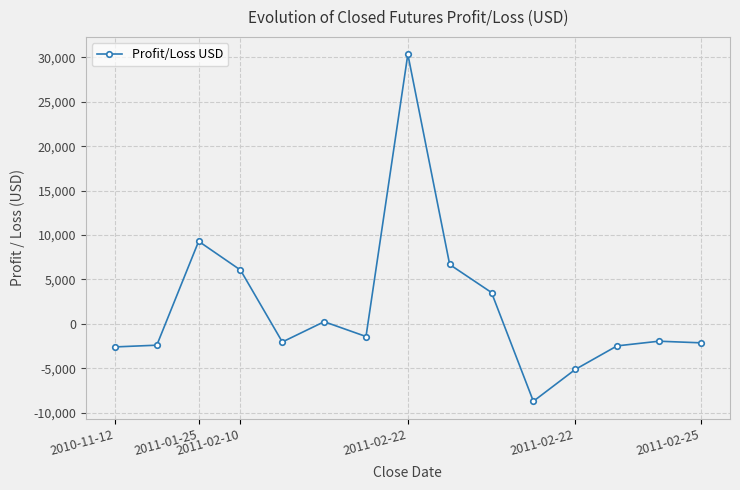

True or false: the data has more than 0 interior local peaks.

True